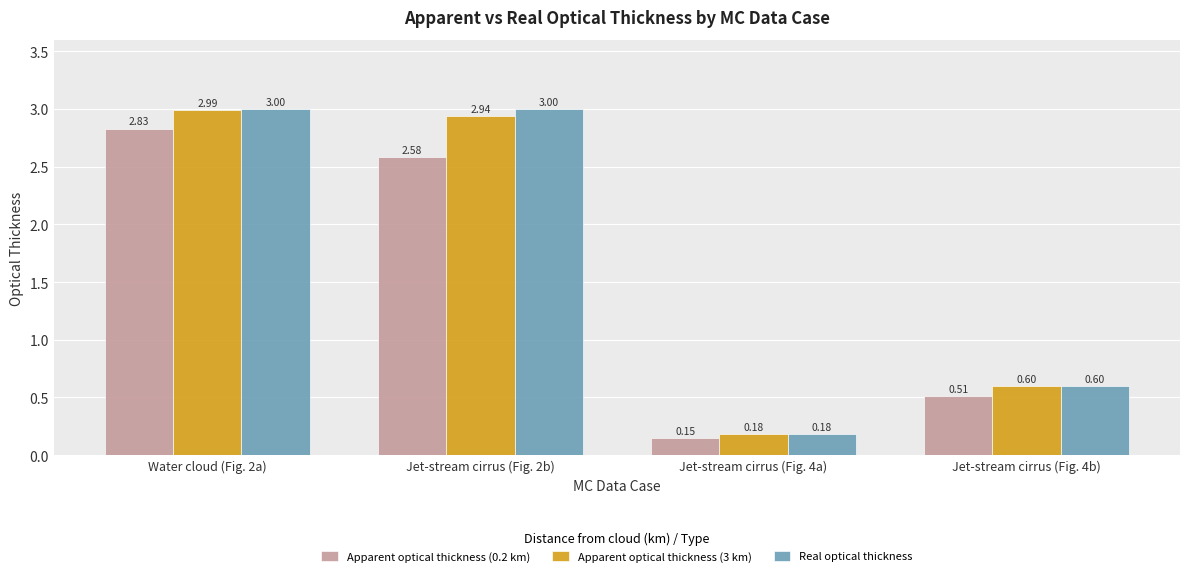

What is the difference between the maximum and minimum values in the Apparent optical thickness (0.2 km) series?

2.7